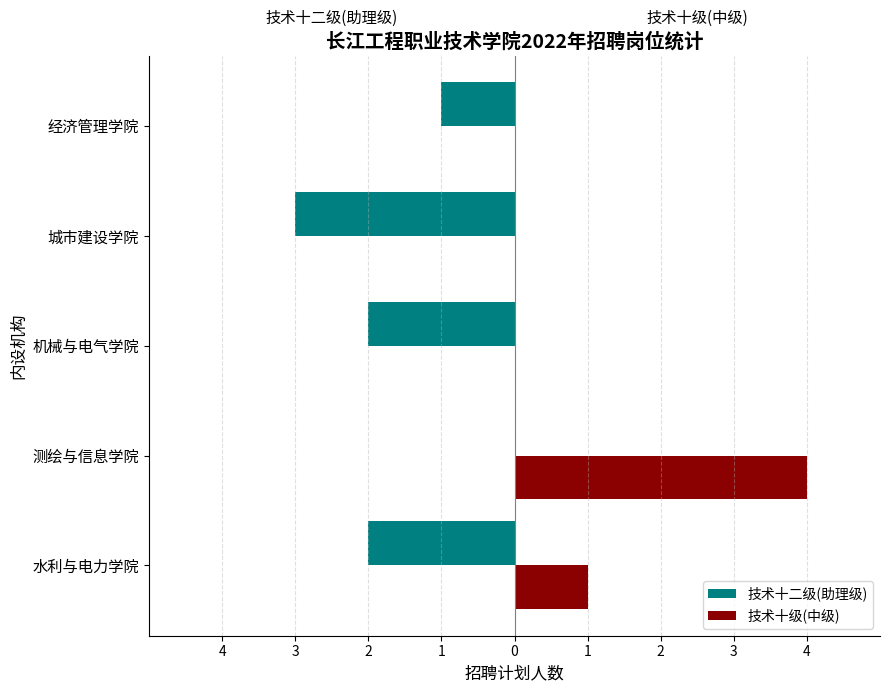

What are all the series names shown in the legend?

技术十二级(助理级), 技术十级(中级)